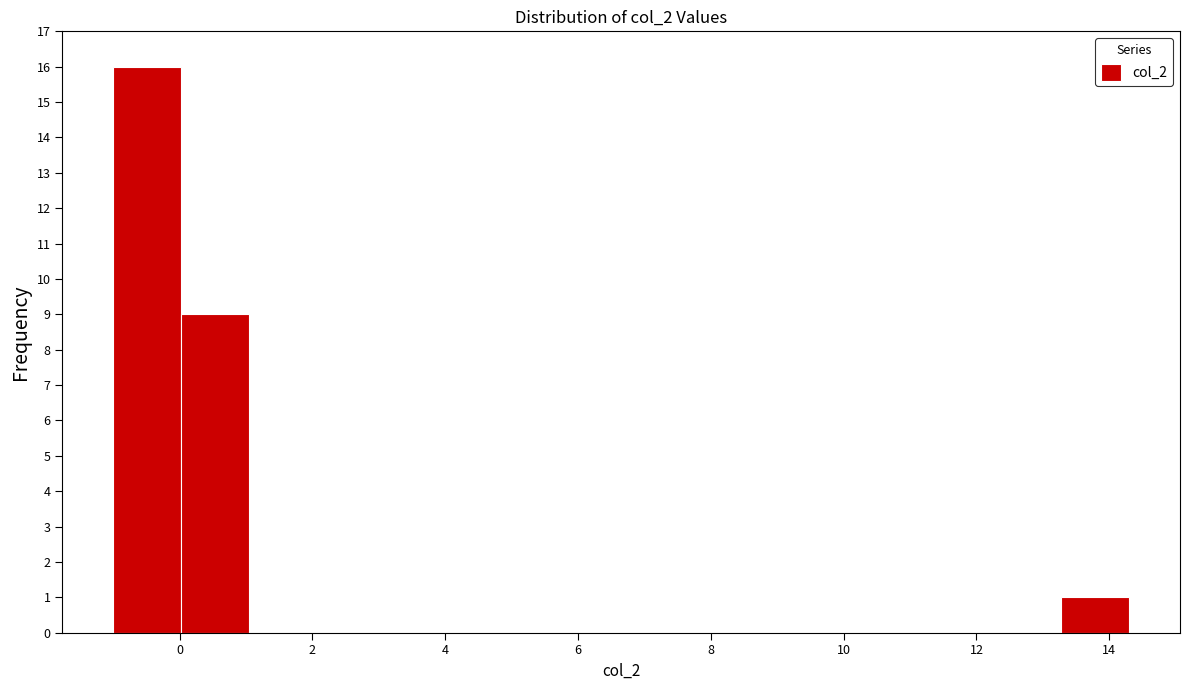

What is the height of the bar covering 0.02 to 1.04 on the x-axis? Neither the bar edges nor the heights are printed on the chart, so give them approximately, as read against the axes.

9